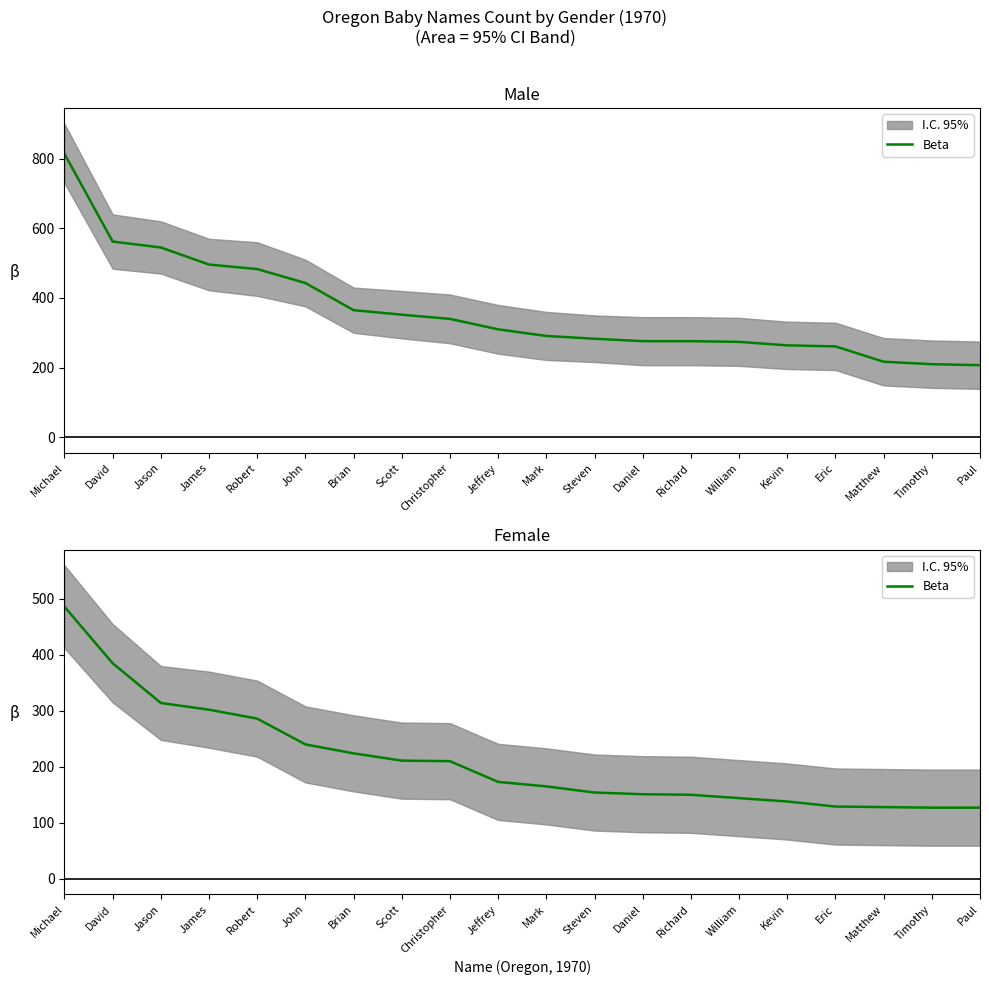

Where does the data first go above 173?

Michael